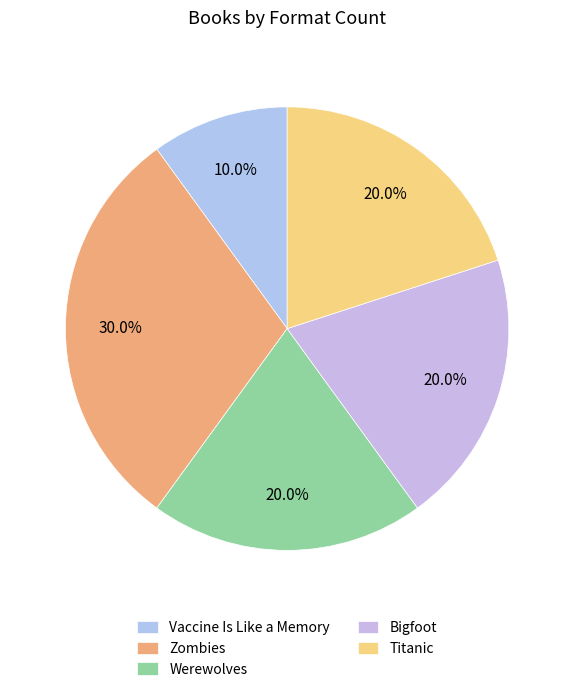

To the nearest percent, what percentage of the pie is Bigfoot?

20%